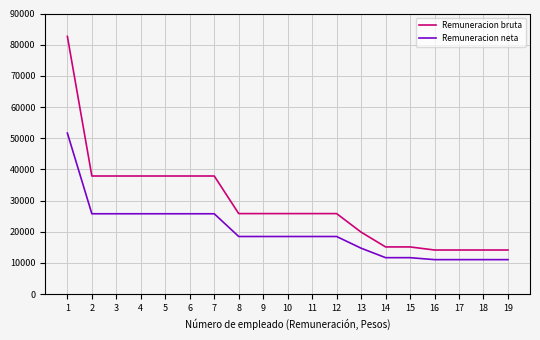

Reading left to right, transcribe all the data shown in this chart.

Remuneracion bruta: 1=82653	2=37873	3=37873	4=37873	5=37873	6=37873	7=37873	8=25811	9=25811	10=25811	11=25811	12=25811	13=19865	14=15120	15=15120	16=14133	17=14133	18=14133	19=14133
Remuneracion neta: 1=51642	2=25758	3=25758	4=25758	5=25758	6=25758	7=25758	8=18466	9=18466	10=18466	11=18466	12=18466	13=14713	14=11674	15=11674	16=11041	17=11041	18=11041	19=11041